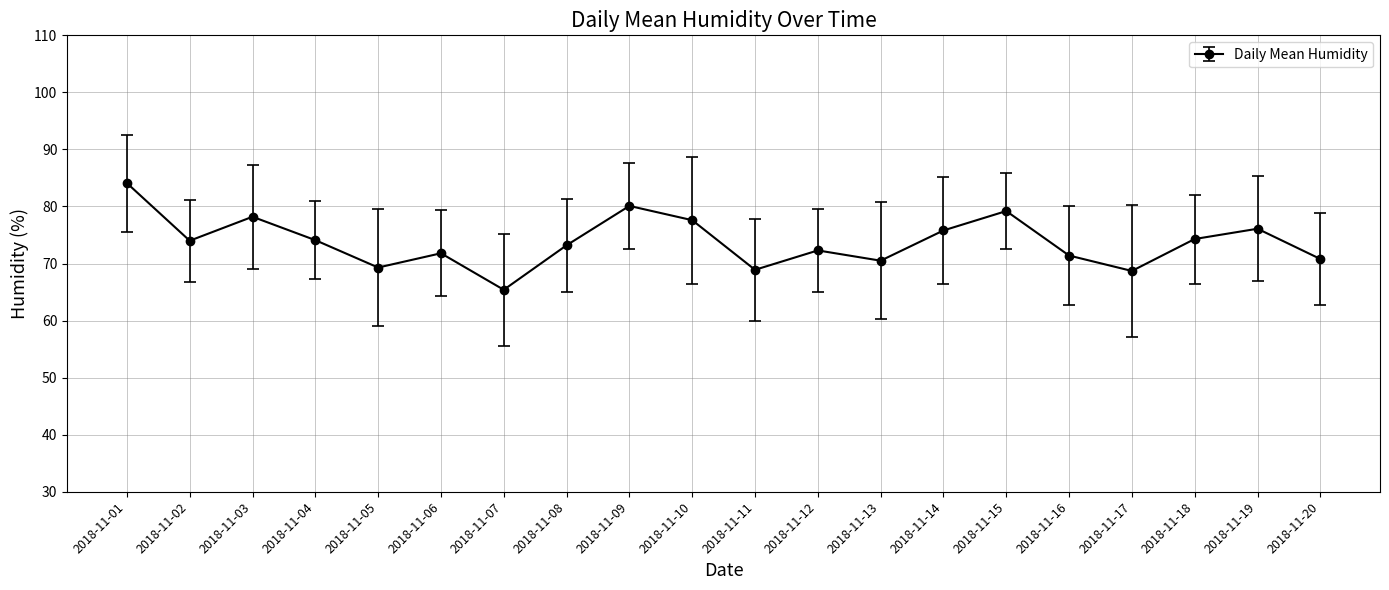

Is it true that the value at 2018-11-05 is 69.3?

True